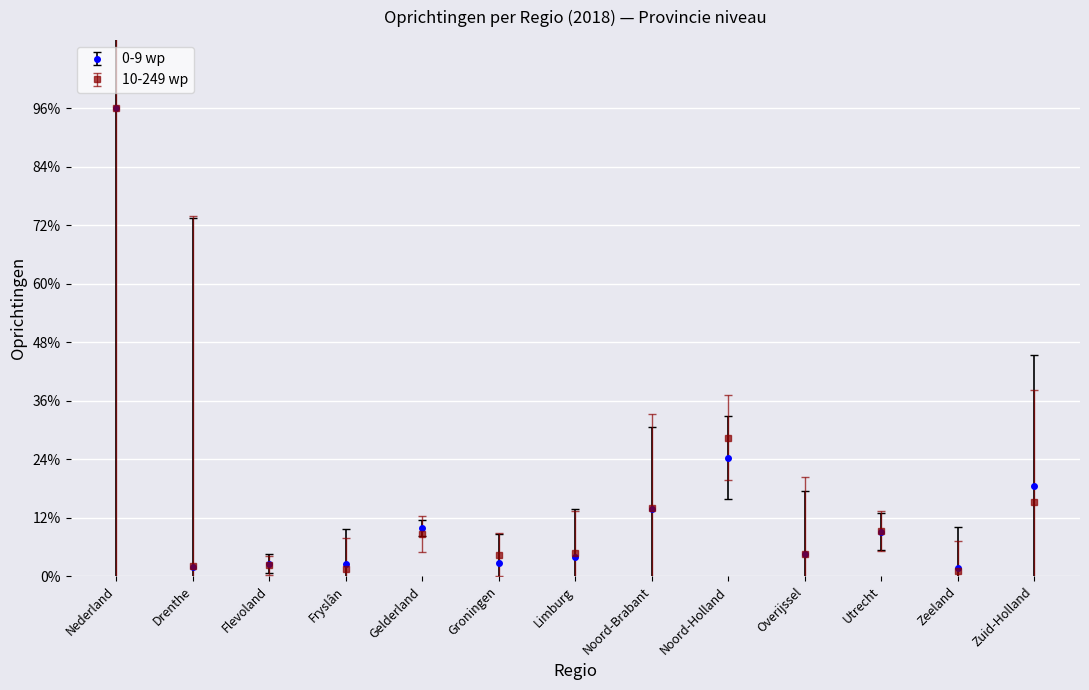

The value of 10-249 wp at Zuid-Holland is 8.9. True or false?

False